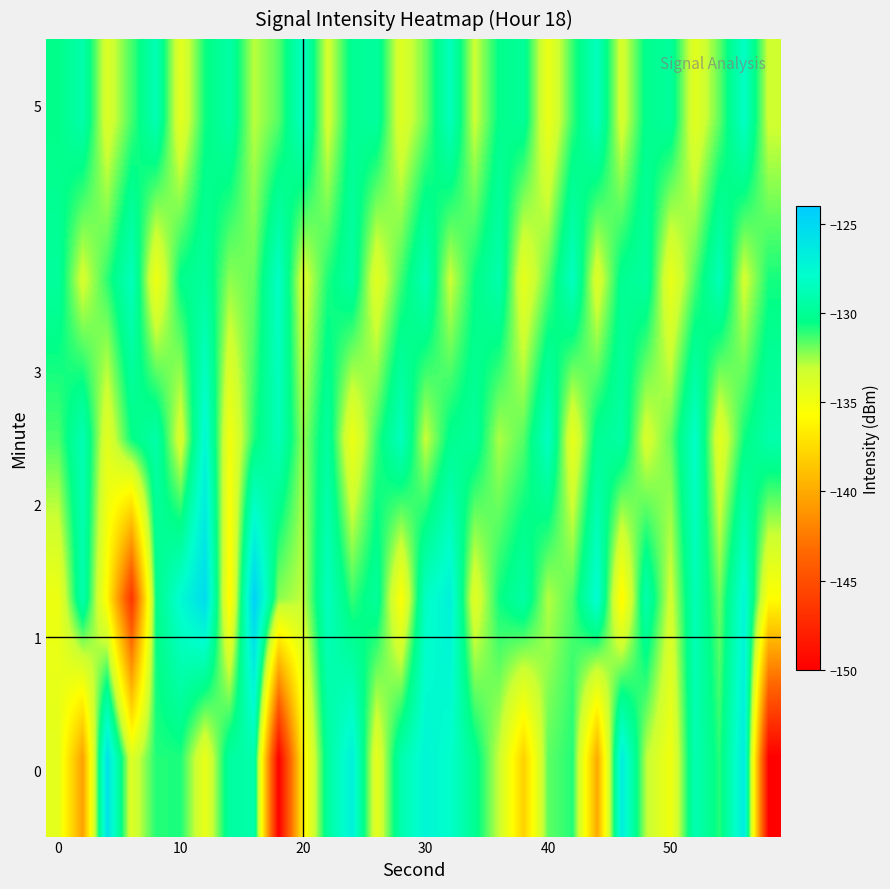

What is the greatest value displayed?

-124.4